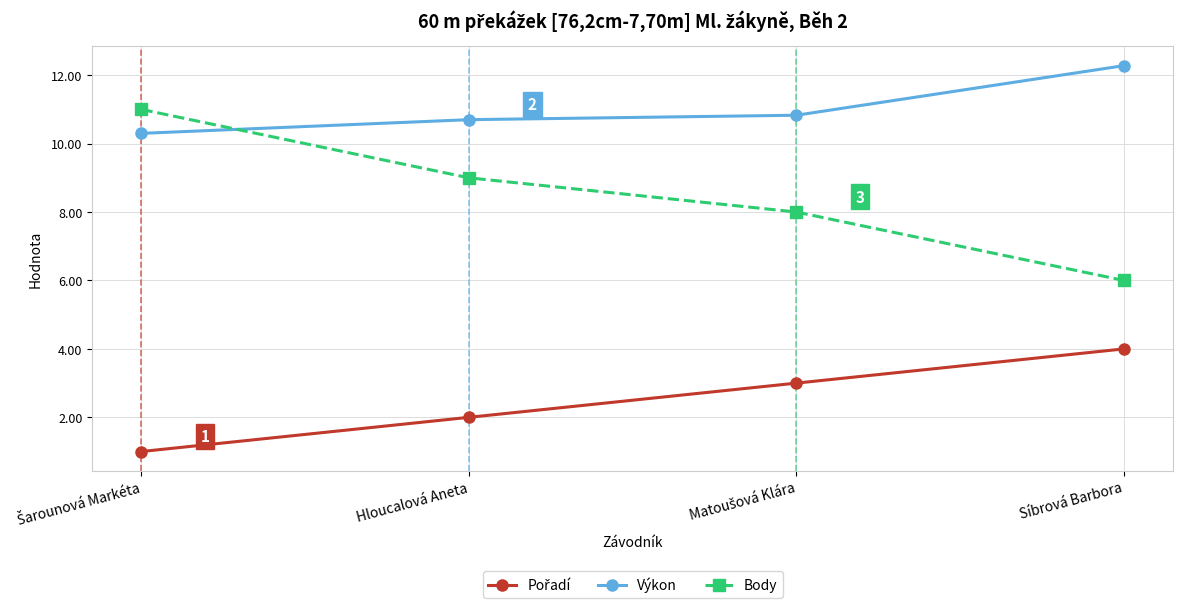

True or false: Body has more than 2 interior local peaks.

False